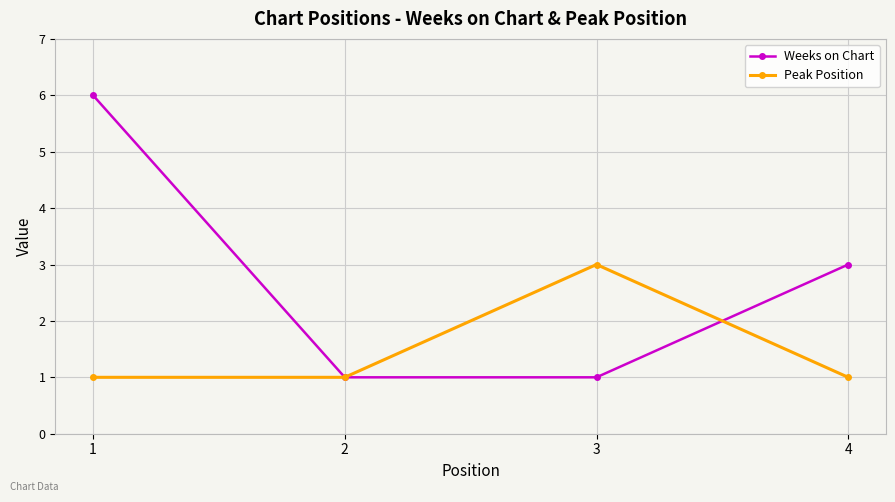

Rank the series by their average value, from highest to lowest.

Weeks on Chart, Peak Position